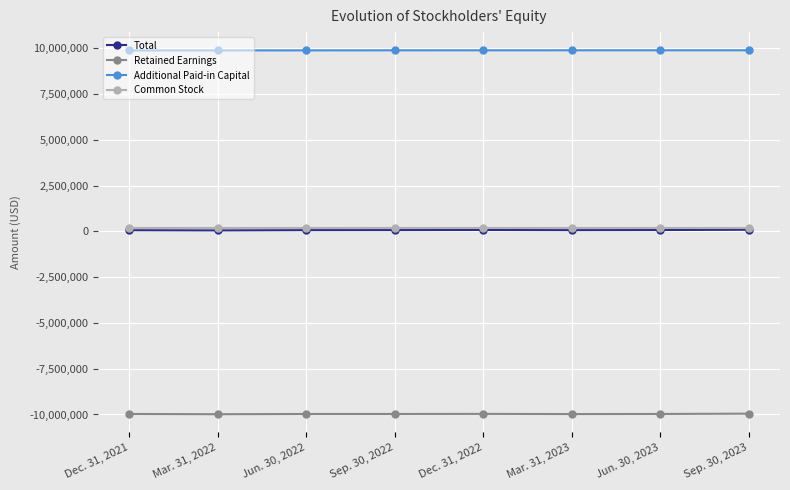

What is the maximum value shown in the chart?

9883085